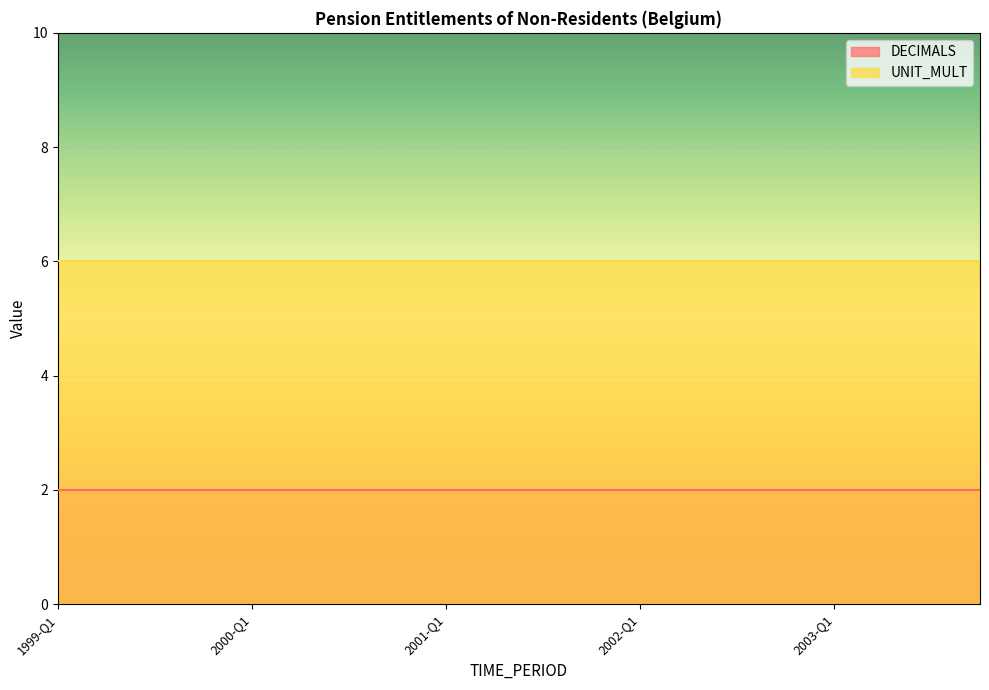

Which series has the widest spread of values?

DECIMALS